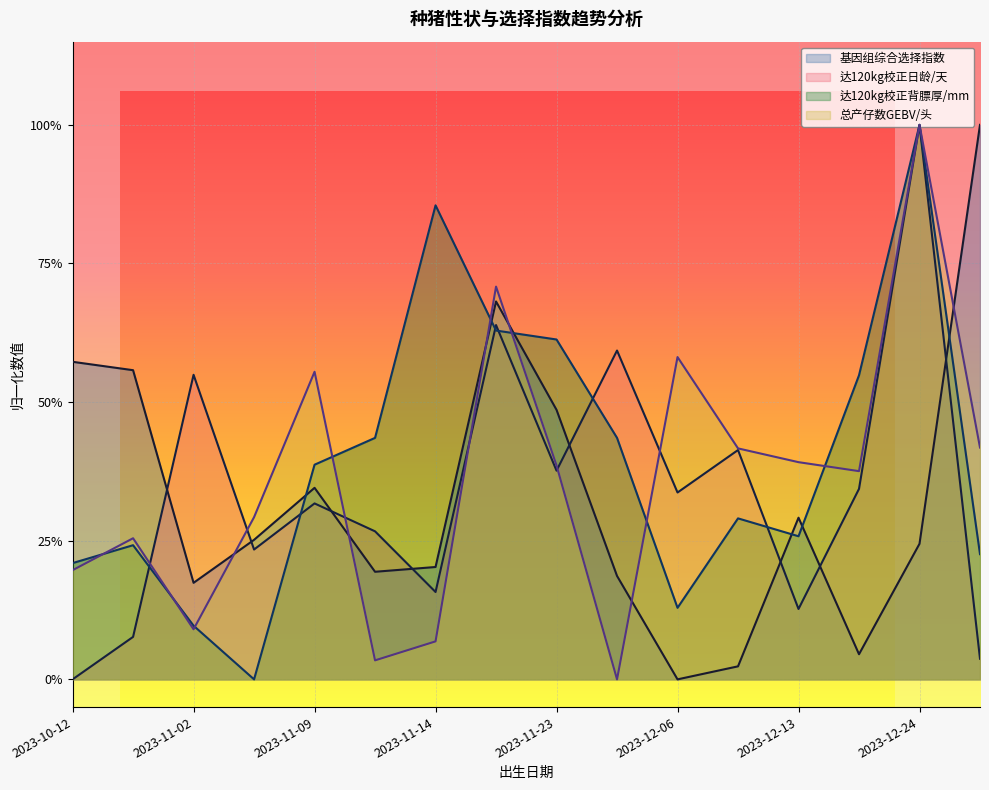

Reading left to right, transcribe all the data shown in this chart.

基因组综合选择指数: 0.6	0.6	0.2	0.3	0.3	0.2	0.2	0.7	0.5	0.2	0.0	0.0	0.3	0.0	0.2	1.0
达120kg校正日龄/天: 0.0	0.1	0.5	0.2	0.3	0.3	0.2	0.6	0.4	0.6	0.3	0.4	0.1	0.3	1.0	0.0
达120kg校正背膘厚/mm: 0.2	0.2	0.1	0.0	0.4	0.4	0.9	0.6	0.6	0.4	0.1	0.3	0.3	0.5	1.0	0.2
总产仔数GEBV/头: 0.2	0.3	0.1	0.3	0.6	0.0	0.1	0.7	0.4	0.0	0.6	0.4	0.4	0.4	1.0	0.4